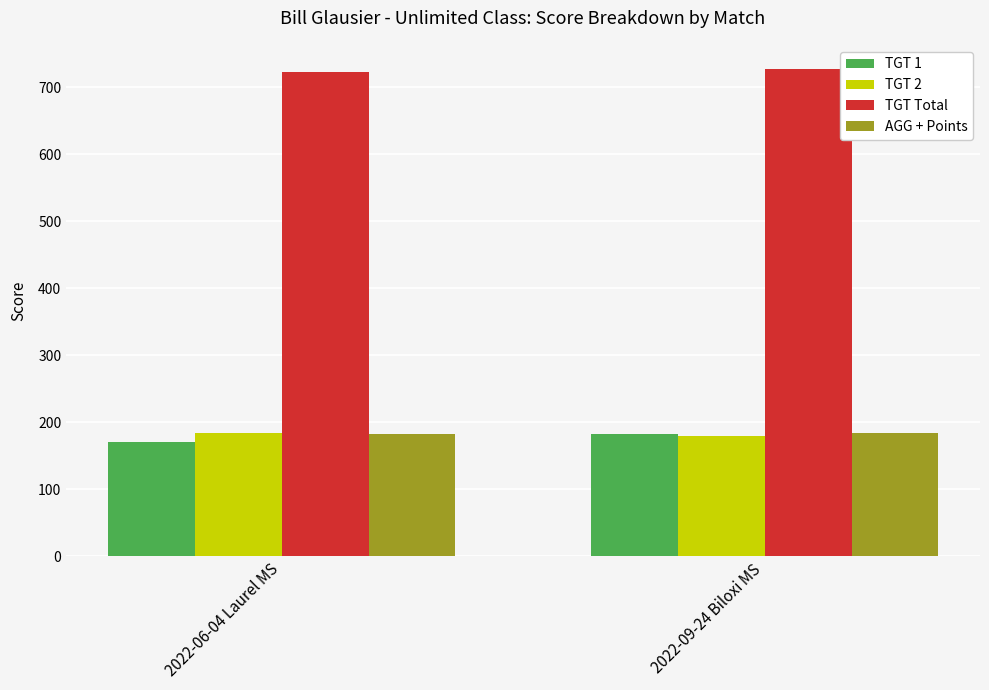

What is the minimum value shown in the chart?

171.0